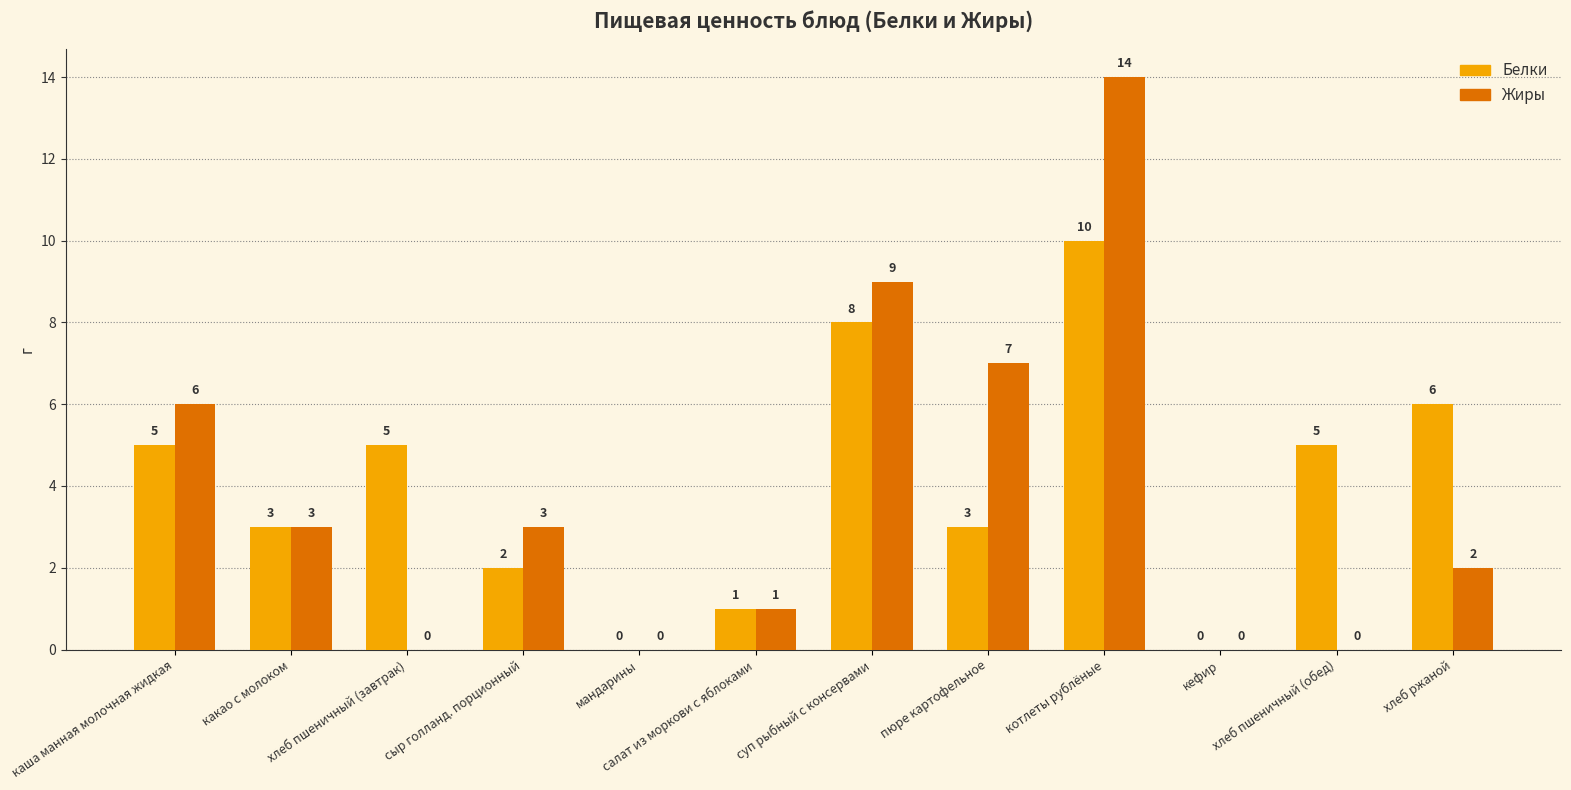

How many positive values does the Белки series have?

10